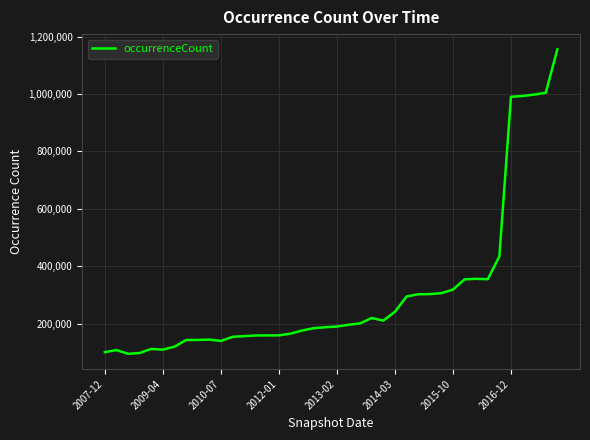

What is the greatest value displayed?

1155984